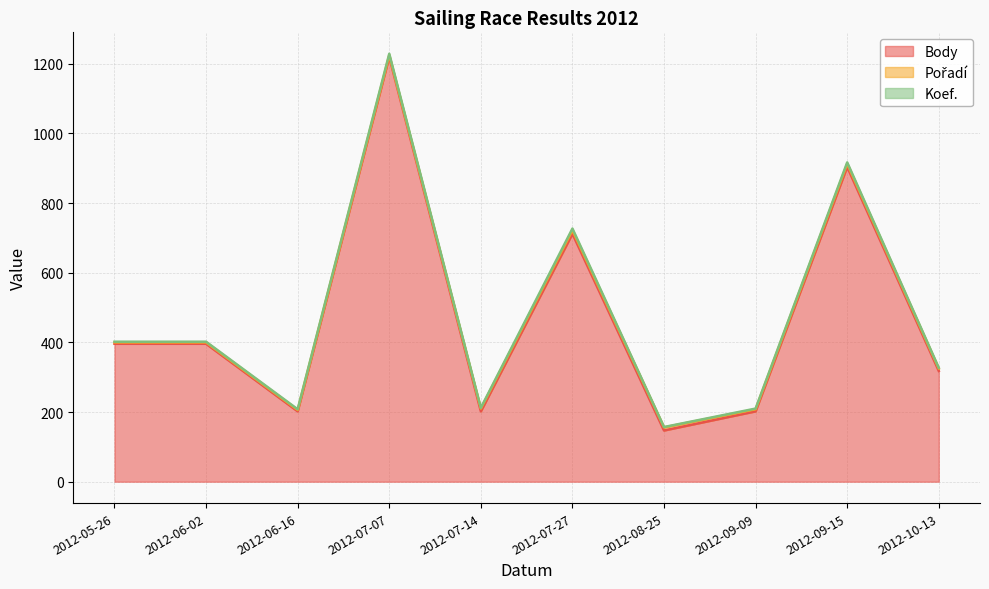

True or false: Koef. and Pořadí cross at least once.

False